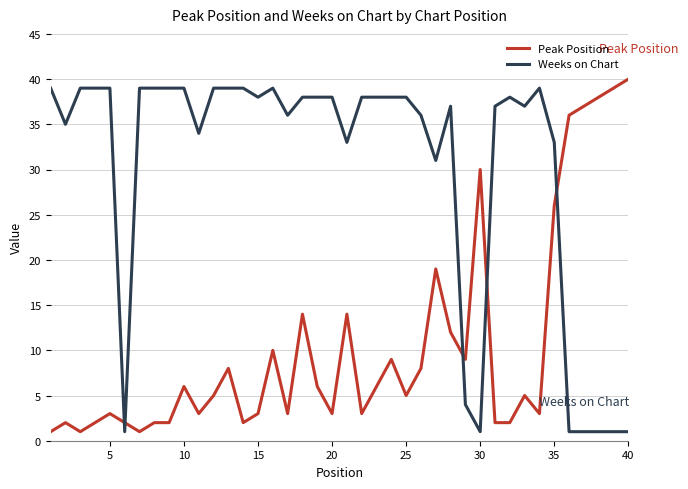

Which series ends up on top after the final intersection of Weeks on Chart and Peak Position?

Peak Position